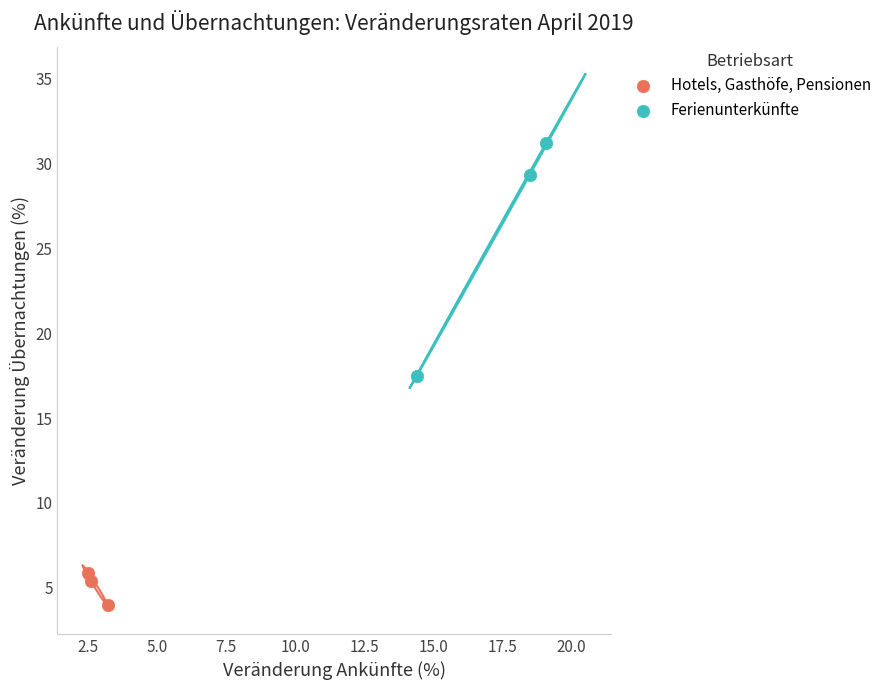

What are all the series names shown in the legend?

Hotels, Gasthöfe, Pensionen, Ferienunterkünfte